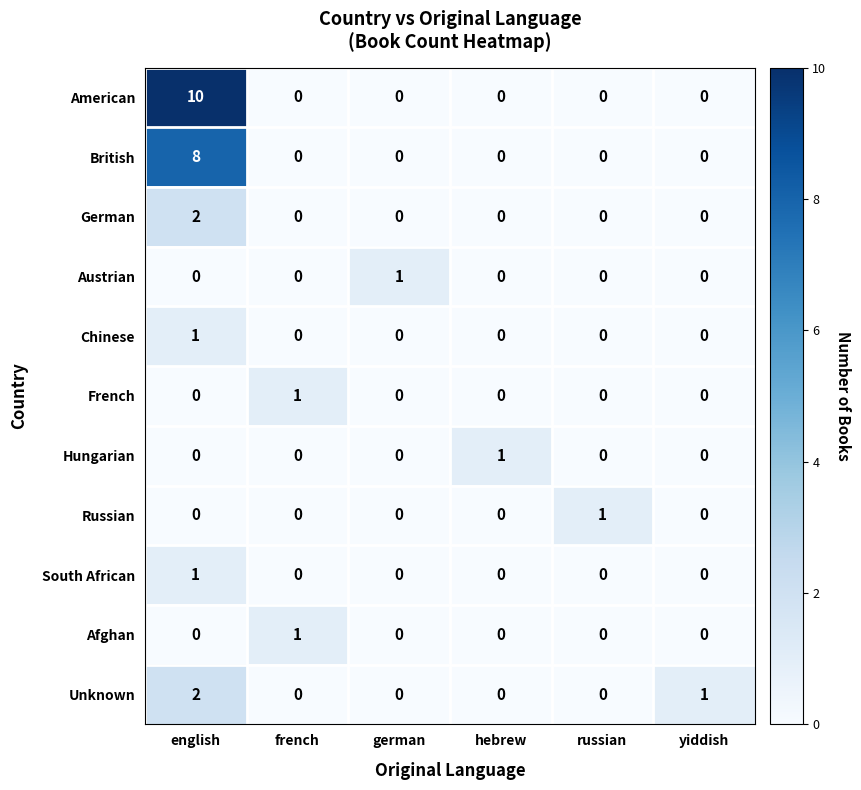

Which series has the largest range (max minus min)?

American